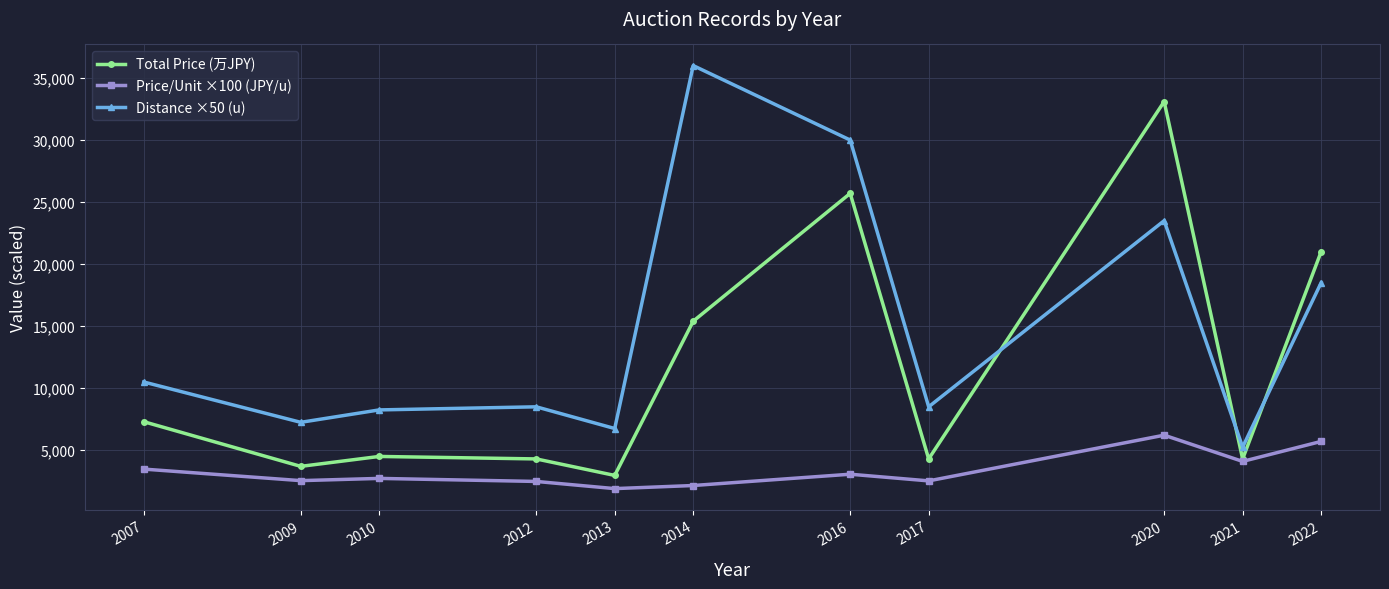

What is the difference between the highest and lowest values at 2022?

15290.0